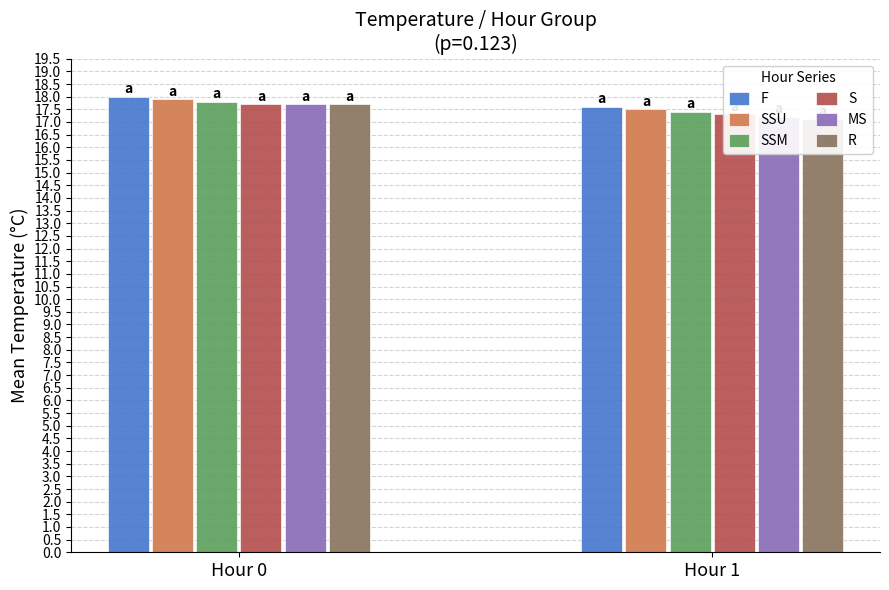

The MS series shows 17.7 at Hour 0. True or false?

True